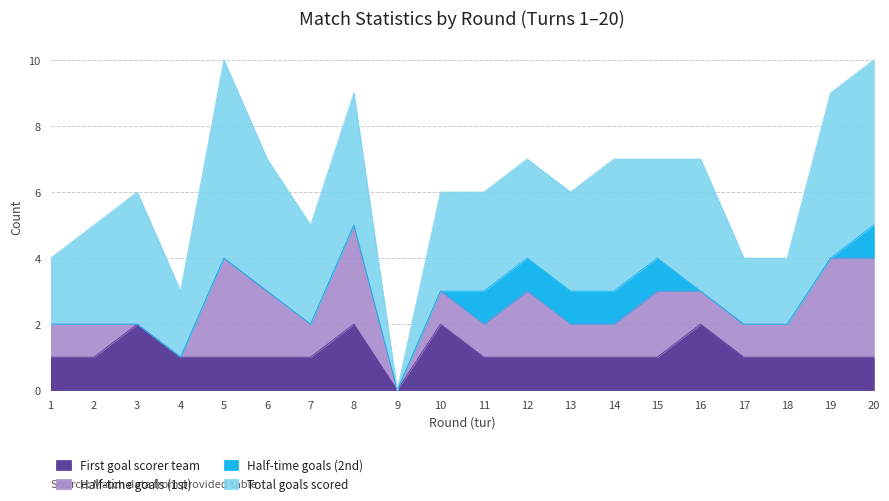

Rank the series at 17 from highest to lowest value.

Total goals scored, First goal scorer team, Half-time goals (1st), Half-time goals (2nd)